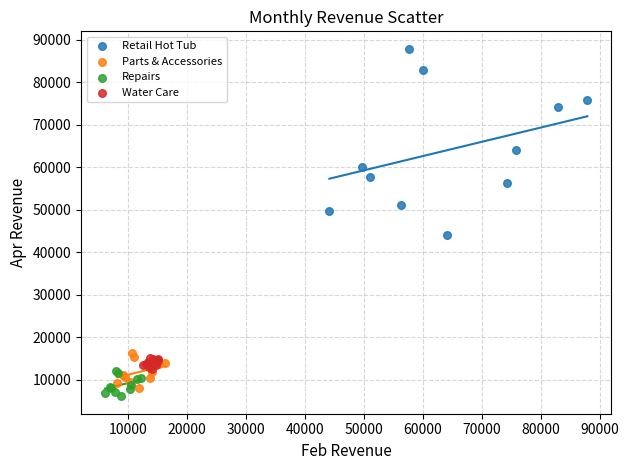

Which series has the widest spread of Y values?

Retail Hot Tub